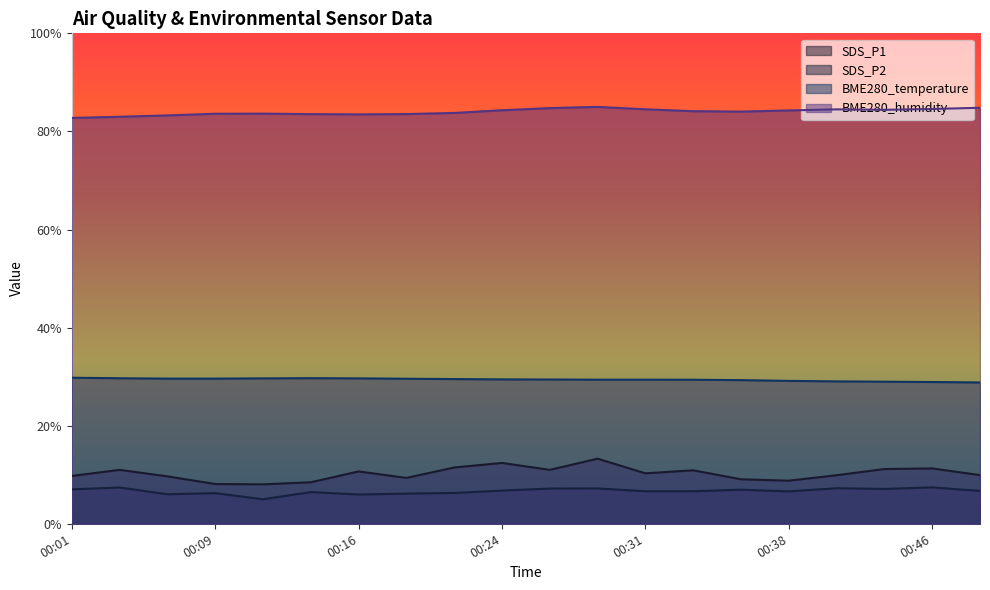

Reading left to right, what are all the values shown in this chart?

SDS_P1: 9.7	11.0	9.7	8.1	8.0	8.5	10.7	9.3	11.5	12.4	11.0	13.3	10.3	10.9	9.1	8.8	9.9	11.2	11.3	9.9
SDS_P2: 7.0	7.4	6.0	6.2	5.0	6.5	6.0	6.1	6.3	6.8	7.2	7.2	6.6	6.6	7.0	6.6	7.2	7.1	7.4	6.7
BME280_temperature: 29.8	29.7	29.6	29.6	29.6	29.7	29.6	29.6	29.5	29.4	29.4	29.4	29.4	29.4	29.3	29.1	29.0	29.0	28.9	28.8
BME280_humidity: 82.8	83.0	83.3	83.6	83.6	83.5	83.5	83.5	83.8	84.3	84.8	85.0	84.5	84.1	84.0	84.3	84.5	84.4	84.6	84.8